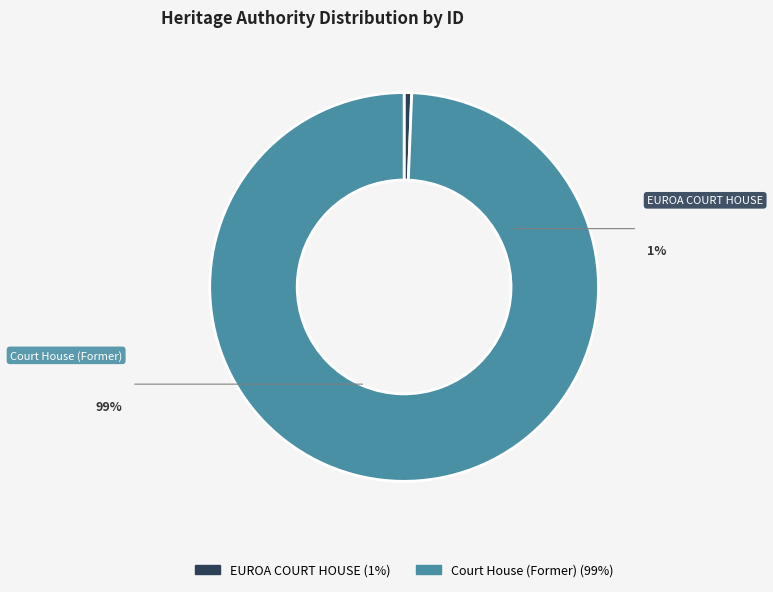

Which category has the smallest portion of the pie?

EUROA COURT HOUSE